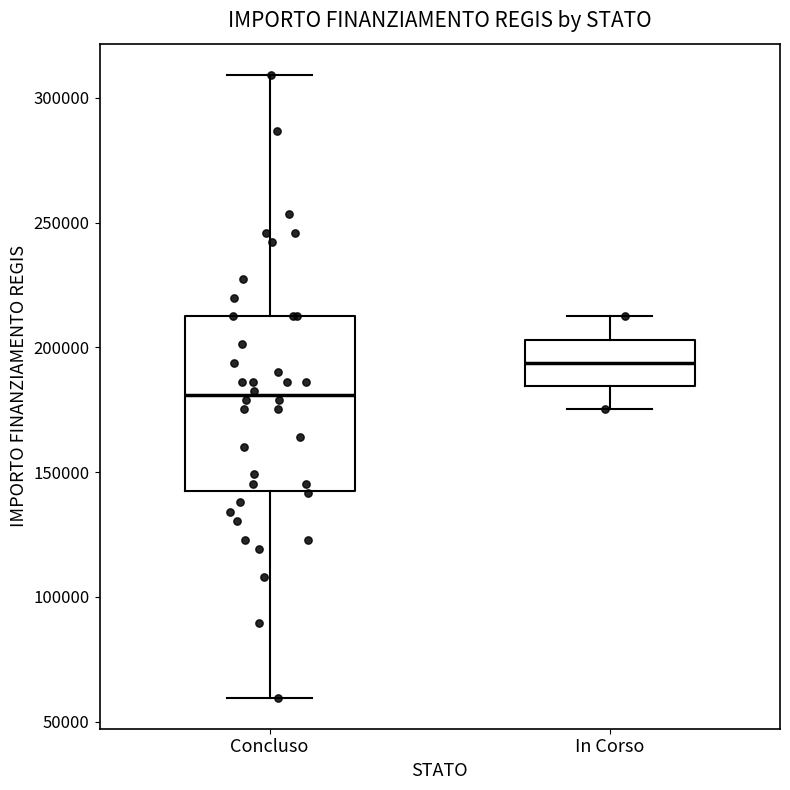

Which box's median line is the highest?

In Corso